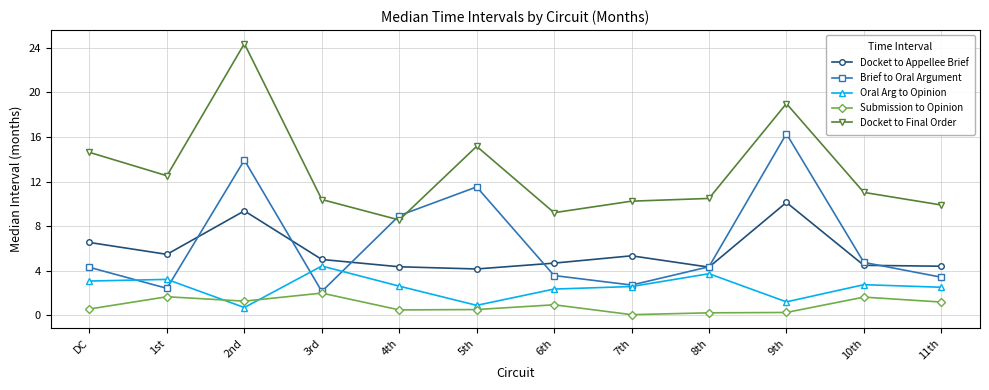

What is the value of the Brief to Oral Argument point at the 12th from the left?

3.4